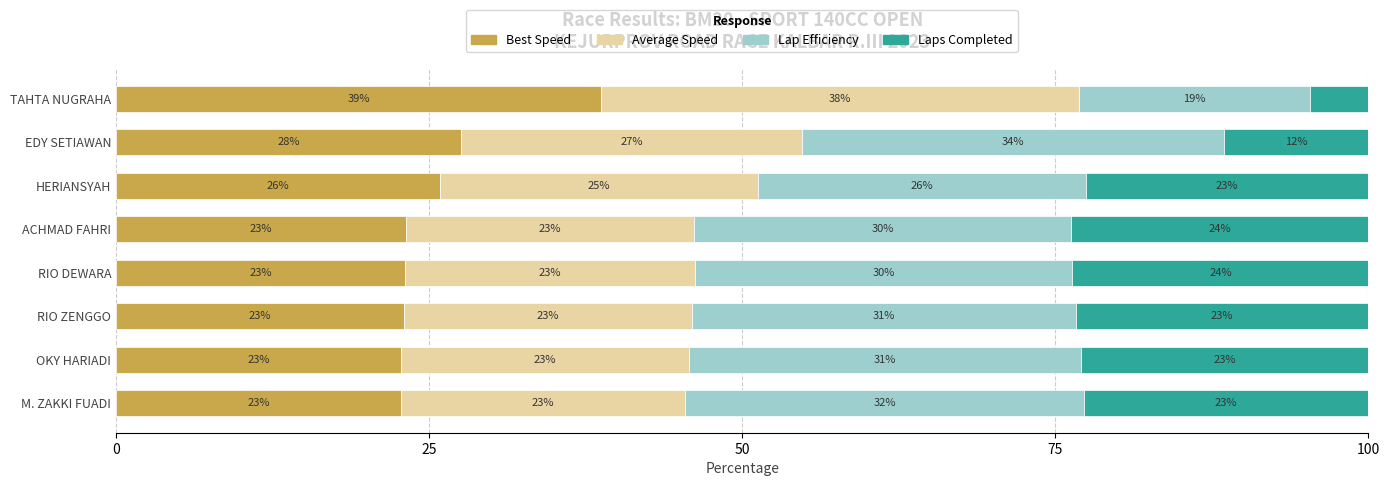

What is the difference between the maximum and minimum values in the Best Speed series?

16.0